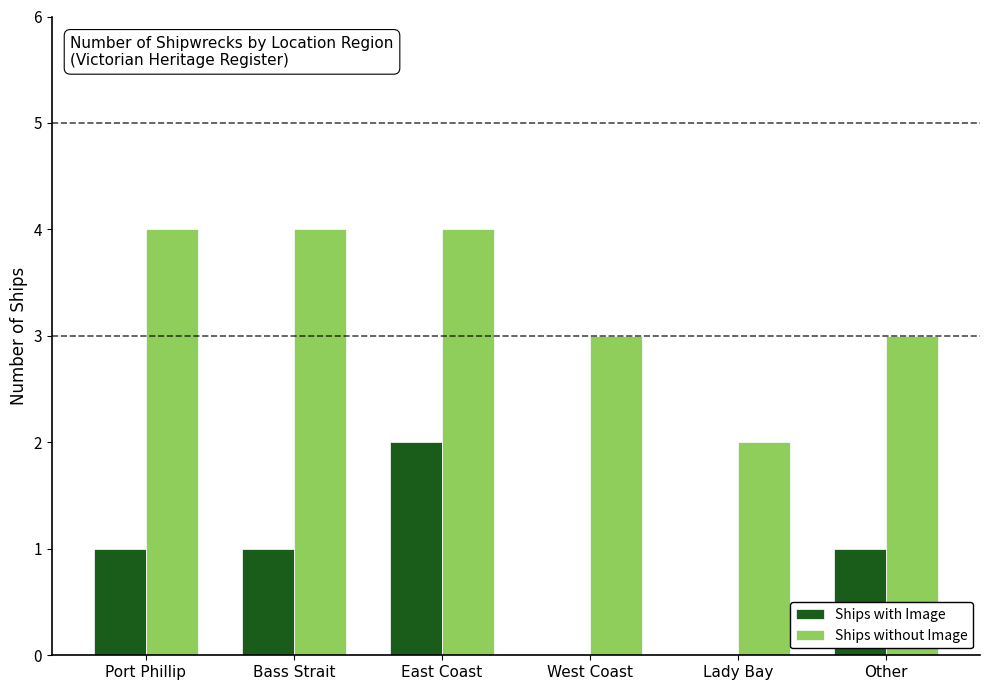

What is the sum of all Ships with Image values?

5